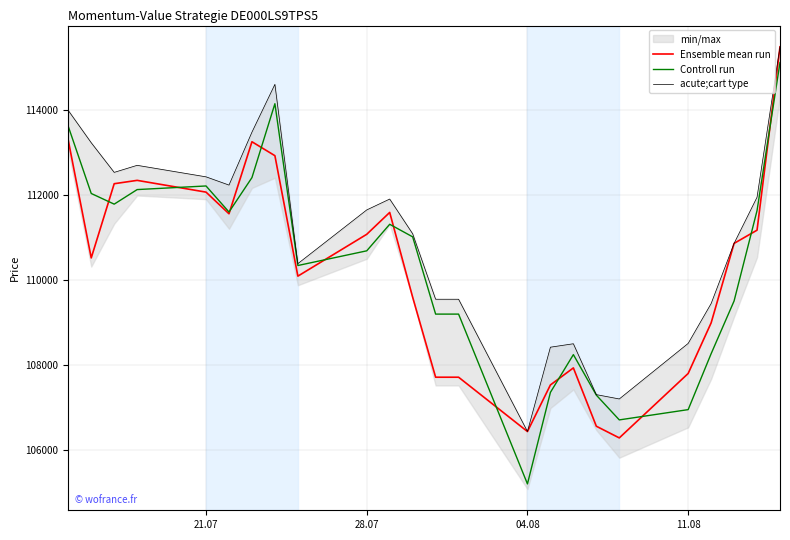

How many data points in Ensemble mean run are less than 110859?

12